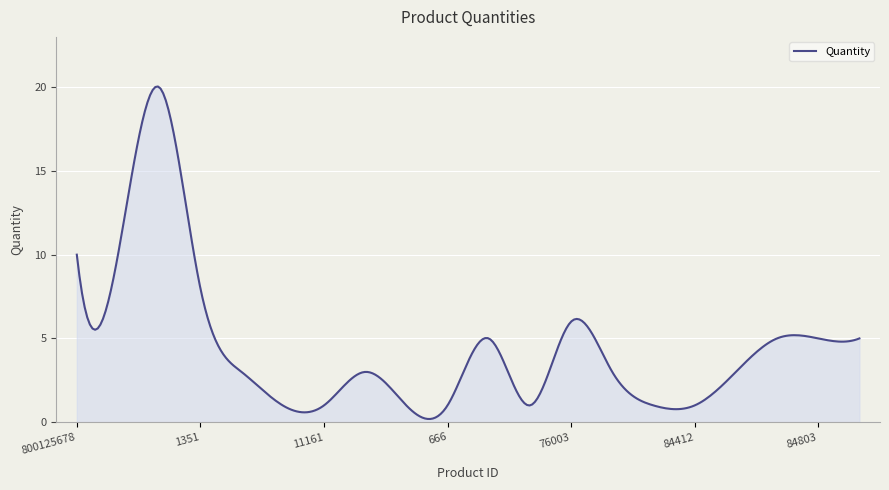

What is the maximum value shown in the chart?

20.0